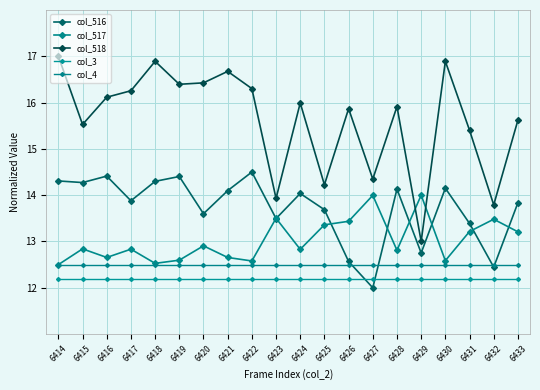

What value does the col_516 series have at 6429?

12.8